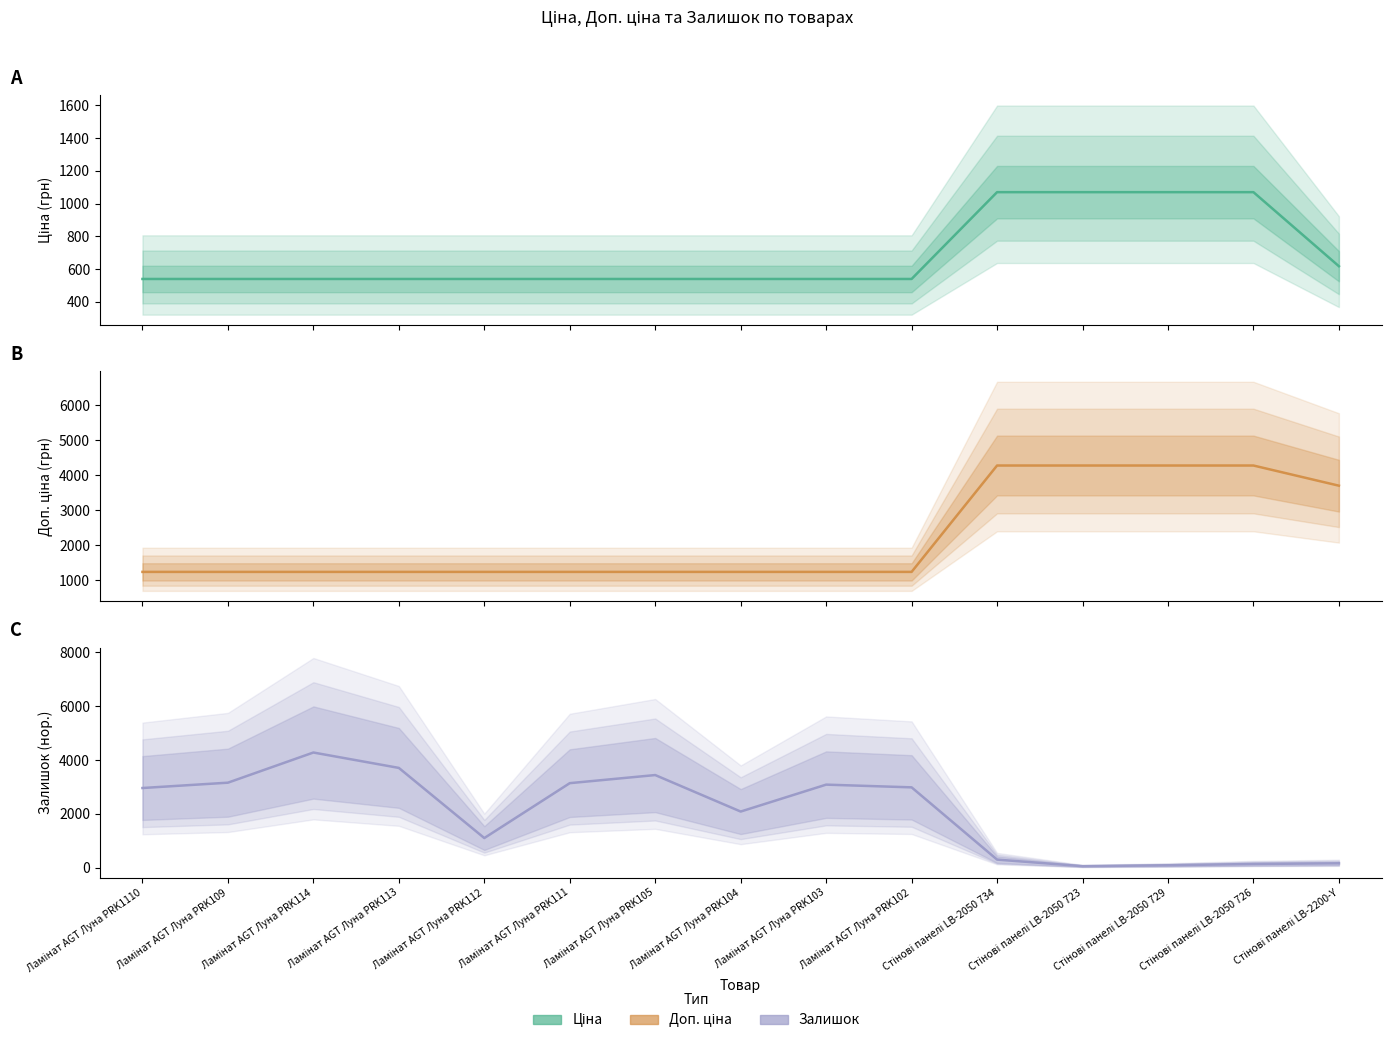

Reading right to left, transcribe all the data shown in this chart.

Ціна: Стінові панелі LB-2200-Y=617.0	Стінові панелі LB-2050 726=1069.8	Стінові панелі LB-2050 729=1069.8	Стінові панелі LB-2050 723=1069.8	Стінові панелі LB-2050 734=1069.8	Ламінат AGT Луна PRK102=539.0	Ламінат AGT Луна PRK103=539.0	Ламінат AGT Луна PRK104=539.0	Ламінат AGT Луна PRK105=539.0	Ламінат AGT Луна PRK111=539.0	Ламінат AGT Луна PRK112=539.0	Ламінат AGT Луна PRK113=539.0	Ламінат AGT Луна PRK114=539.0	Ламінат AGT Луна PRK109=539.0	Ламінат AGT Луна PRK1110=539.0
Доп. ціна: Стінові панелі LB-2200-Y=3701.9	Стінові панелі LB-2050 726=4279.1	Стінові панелі LB-2050 729=4279.1	Стінові панелі LB-2050 723=4279.1	Стінові панелі LB-2050 734=4279.1	Ламінат AGT Луна PRK102=1235.4	Ламінат AGT Луна PRK103=1235.4	Ламінат AGT Луна PRK104=1235.4	Ламінат AGT Луна PRK105=1235.4	Ламінат AGT Луна PRK111=1235.4	Ламінат AGT Луна PRK112=1235.4	Ламінат AGT Луна PRK113=1235.4	Ламінат AGT Луна PRK114=1235.4	Ламінат AGT Луна PRK109=1235.4	Ламінат AGT Луна PRK1110=1235.4
Залишок: Стінові панелі LB-2200-Y=166.3	Стінові панелі LB-2050 726=141.5	Стінові панелі LB-2050 729=93.8	Стінові панелі LB-2050 723=60.1	Стінові панелі LB-2050 734=304.3	Ламінат AGT Луна PRK102=2986.0	Ламінат AGT Луна PRK103=3086.8	Ламінат AGT Луна PRK104=2087.4	Ламінат AGT Луна PRK105=3442.4	Ламінат AGT Луна PRK111=3141.6	Ламінат AGT Луна PRK112=1103.8	Ламінат AGT Луна PRK113=3707.7	Ламінат AGT Луна PRK114=4279.1	Ламінат AGT Луна PRK109=3159.3	Ламінат AGT Луна PRK1110=2961.2